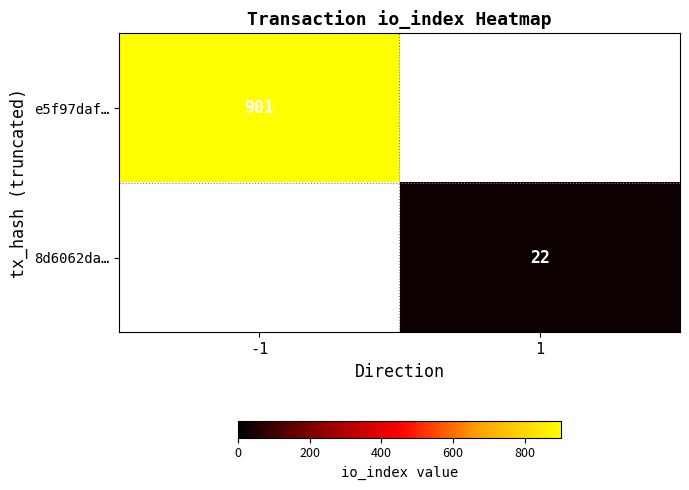

Is it true that 8d6062da… equals 22 at 1?

True